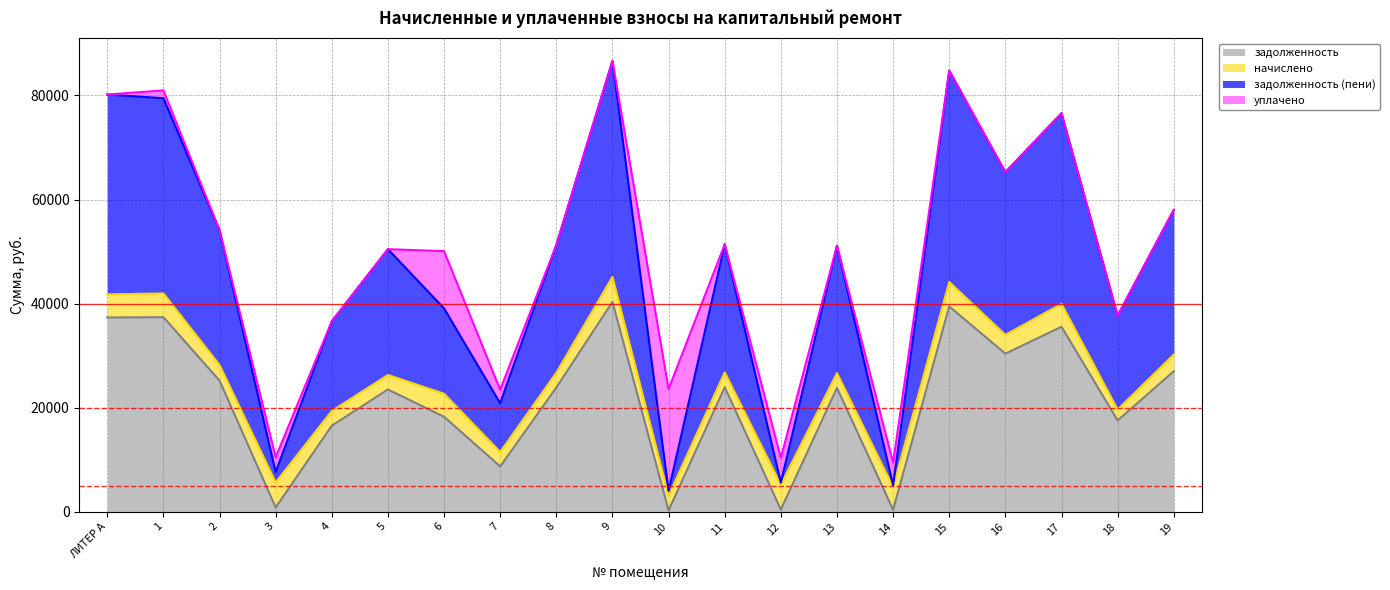

True or false: задолженность (пени) and задолженность intersect in this chart.

False